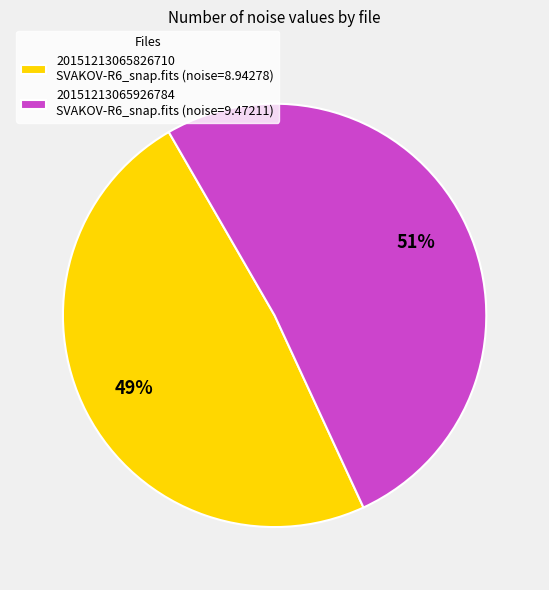

Count the number of slices in the pie.

2